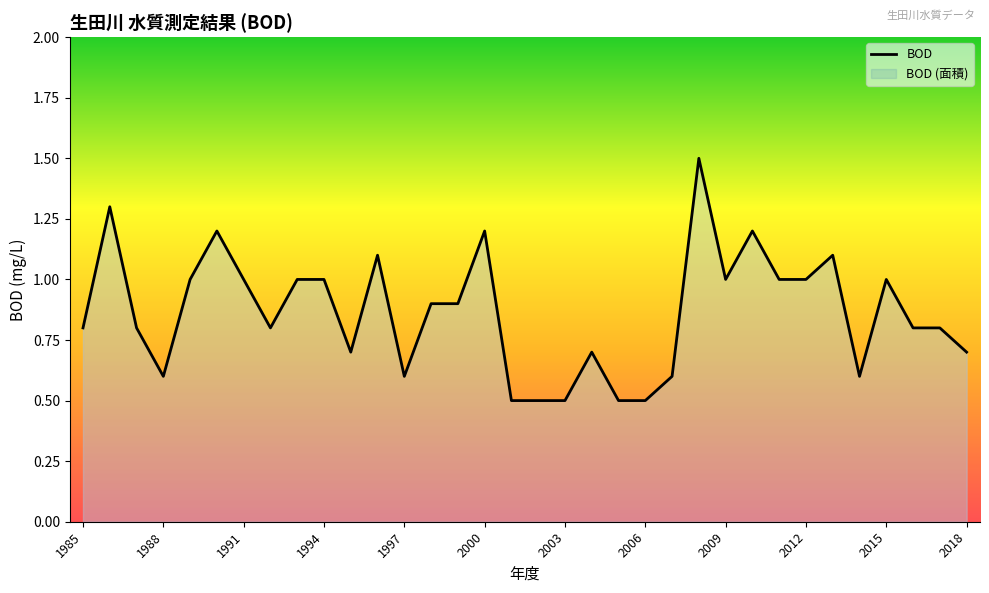

What is the value of the 11th point from the left?

0.7